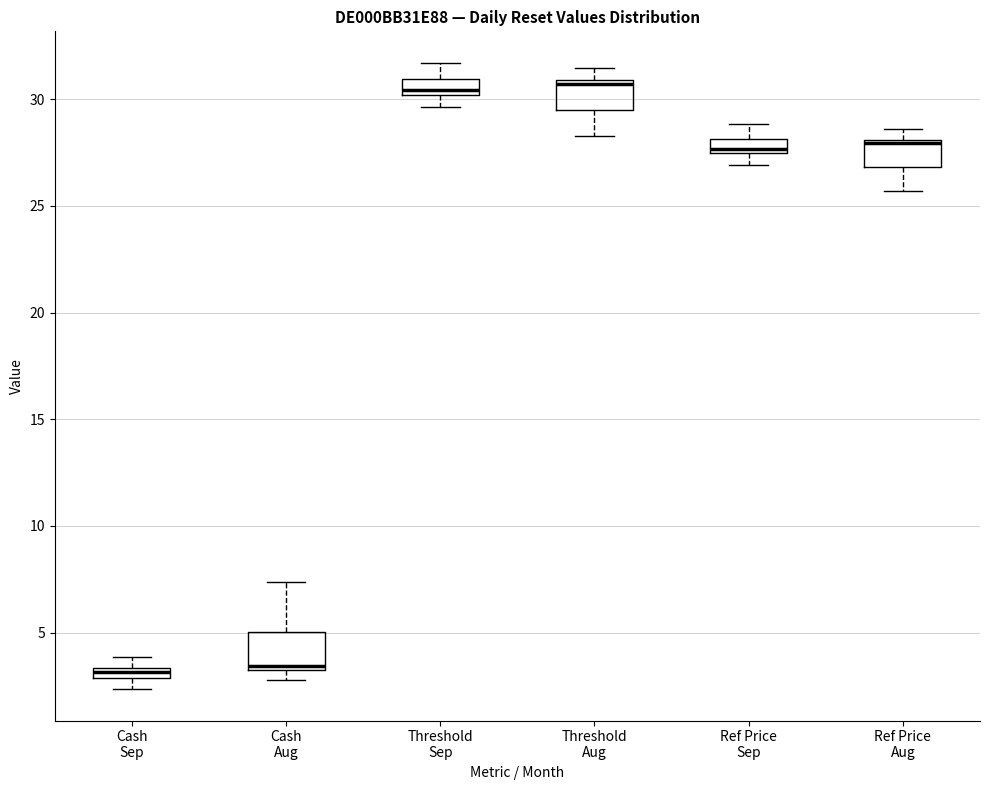

Where does the lower whisker of the box for Threshold Aug end on the y-axis? The values are not printed on the chart, so give them approximately, as read against the axis.

28.5